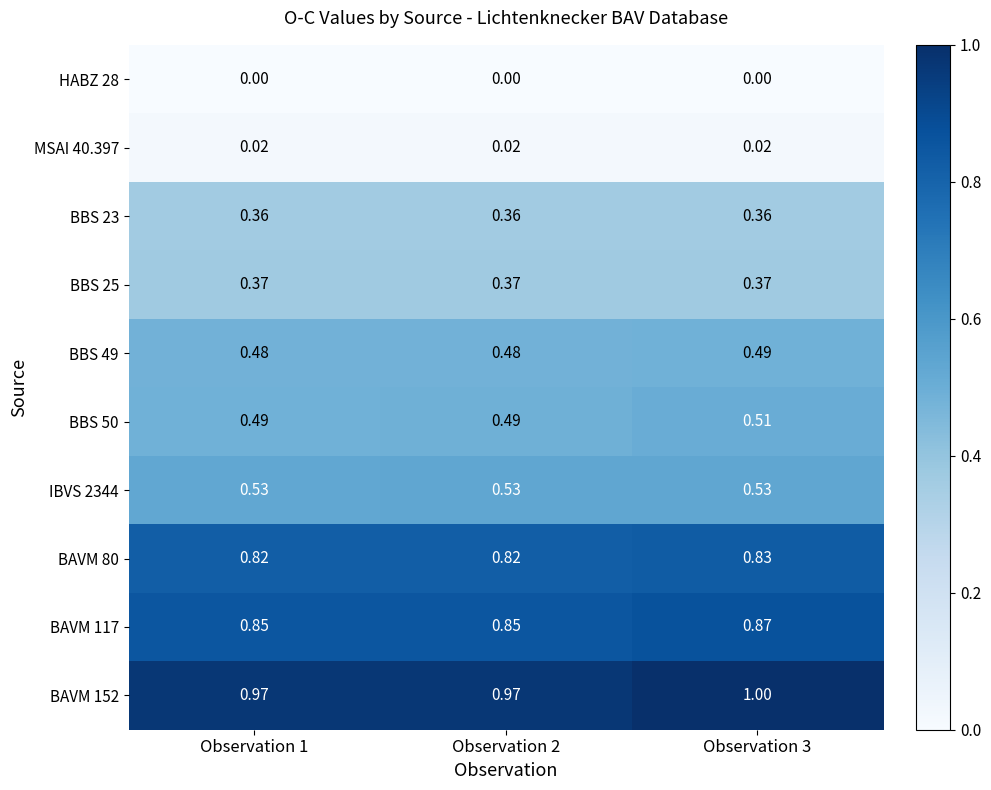

Is the value of BBS 50 at Observation 1 greater than the value of HABZ 28 at Observation 2?

Yes